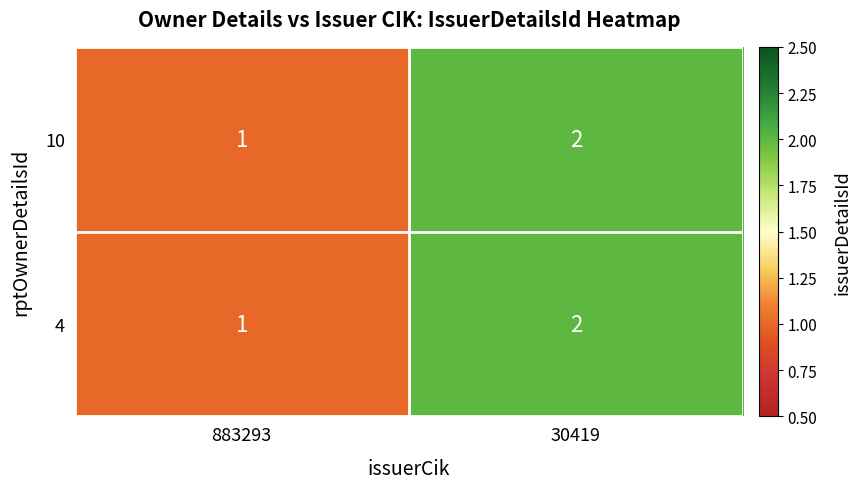

What is the total value across all series at 30419?

4